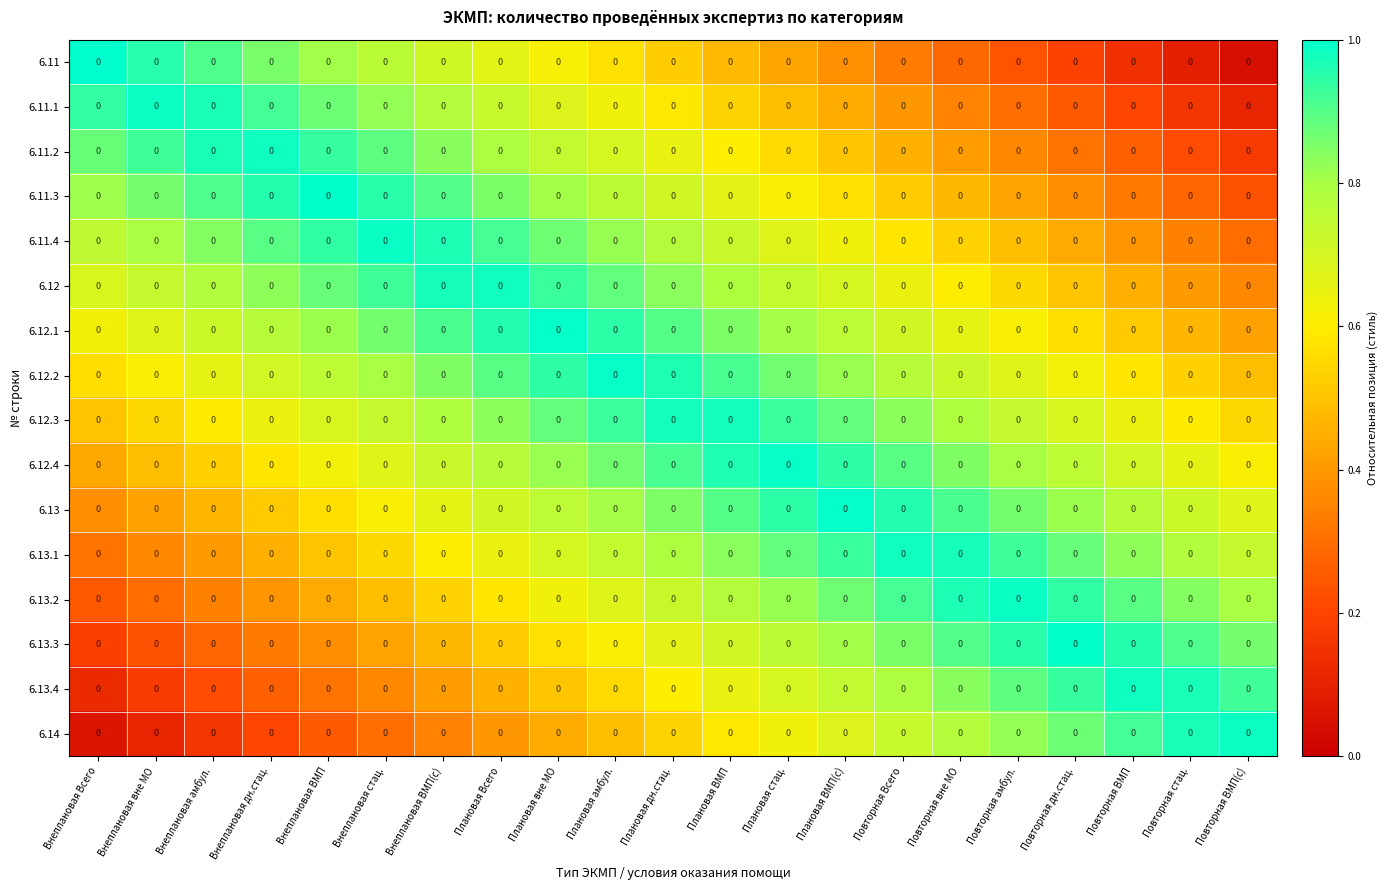

Reading left to right, list all the values displayed in this chart.

6.11: Внеплановая Всего=0.0	Внеплановая вне МО=0.0	Внеплановая амбул.=0.0	Внеплановая дн.стац.=0.0	Внеплановая ВМП=0.0	Внеплановая стац.=0.0	Внеплановая ВМП(с)=0.0	Плановая Всего=0.0	Плановая вне МО=0.0	Плановая амбул.=0.0	Плановая дн.стац.=0.0	Плановая ВМП=0.0	Плановая стац.=0.0	Плановая ВМП(с)=0.0	Повторная Всего=0.0	Повторная вне МО=0.0	Повторная амбул.=0.0	Повторная дн.стац.=0.0	Повторная ВМП=0.0	Повторная стац.=0.0	Повторная ВМП(с)=0.0
6.11.1: Внеплановая Всего=0.0	Внеплановая вне МО=0.0	Внеплановая амбул.=0.0	Внеплановая дн.стац.=0.0	Внеплановая ВМП=0.0	Внеплановая стац.=0.0	Внеплановая ВМП(с)=0.0	Плановая Всего=0.0	Плановая вне МО=0.0	Плановая амбул.=0.0	Плановая дн.стац.=0.0	Плановая ВМП=0.0	Плановая стац.=0.0	Плановая ВМП(с)=0.0	Повторная Всего=0.0	Повторная вне МО=0.0	Повторная амбул.=0.0	Повторная дн.стац.=0.0	Повторная ВМП=0.0	Повторная стац.=0.0	Повторная ВМП(с)=0.0
6.11.2: Внеплановая Всего=0.0	Внеплановая вне МО=0.0	Внеплановая амбул.=0.0	Внеплановая дн.стац.=0.0	Внеплановая ВМП=0.0	Внеплановая стац.=0.0	Внеплановая ВМП(с)=0.0	Плановая Всего=0.0	Плановая вне МО=0.0	Плановая амбул.=0.0	Плановая дн.стац.=0.0	Плановая ВМП=0.0	Плановая стац.=0.0	Плановая ВМП(с)=0.0	Повторная Всего=0.0	Повторная вне МО=0.0	Повторная амбул.=0.0	Повторная дн.стац.=0.0	Повторная ВМП=0.0	Повторная стац.=0.0	Повторная ВМП(с)=0.0
6.11.3: Внеплановая Всего=0.0	Внеплановая вне МО=0.0	Внеплановая амбул.=0.0	Внеплановая дн.стац.=0.0	Внеплановая ВМП=0.0	Внеплановая стац.=0.0	Внеплановая ВМП(с)=0.0	Плановая Всего=0.0	Плановая вне МО=0.0	Плановая амбул.=0.0	Плановая дн.стац.=0.0	Плановая ВМП=0.0	Плановая стац.=0.0	Плановая ВМП(с)=0.0	Повторная Всего=0.0	Повторная вне МО=0.0	Повторная амбул.=0.0	Повторная дн.стац.=0.0	Повторная ВМП=0.0	Повторная стац.=0.0	Повторная ВМП(с)=0.0
6.11.4: Внеплановая Всего=0.0	Внеплановая вне МО=0.0	Внеплановая амбул.=0.0	Внеплановая дн.стац.=0.0	Внеплановая ВМП=0.0	Внеплановая стац.=0.0	Внеплановая ВМП(с)=0.0	Плановая Всего=0.0	Плановая вне МО=0.0	Плановая амбул.=0.0	Плановая дн.стац.=0.0	Плановая ВМП=0.0	Плановая стац.=0.0	Плановая ВМП(с)=0.0	Повторная Всего=0.0	Повторная вне МО=0.0	Повторная амбул.=0.0	Повторная дн.стац.=0.0	Повторная ВМП=0.0	Повторная стац.=0.0	Повторная ВМП(с)=0.0
6.12: Внеплановая Всего=0.0	Внеплановая вне МО=0.0	Внеплановая амбул.=0.0	Внеплановая дн.стац.=0.0	Внеплановая ВМП=0.0	Внеплановая стац.=0.0	Внеплановая ВМП(с)=0.0	Плановая Всего=0.0	Плановая вне МО=0.0	Плановая амбул.=0.0	Плановая дн.стац.=0.0	Плановая ВМП=0.0	Плановая стац.=0.0	Плановая ВМП(с)=0.0	Повторная Всего=0.0	Повторная вне МО=0.0	Повторная амбул.=0.0	Повторная дн.стац.=0.0	Повторная ВМП=0.0	Повторная стац.=0.0	Повторная ВМП(с)=0.0
6.12.1: Внеплановая Всего=0.0	Внеплановая вне МО=0.0	Внеплановая амбул.=0.0	Внеплановая дн.стац.=0.0	Внеплановая ВМП=0.0	Внеплановая стац.=0.0	Внеплановая ВМП(с)=0.0	Плановая Всего=0.0	Плановая вне МО=0.0	Плановая амбул.=0.0	Плановая дн.стац.=0.0	Плановая ВМП=0.0	Плановая стац.=0.0	Плановая ВМП(с)=0.0	Повторная Всего=0.0	Повторная вне МО=0.0	Повторная амбул.=0.0	Повторная дн.стац.=0.0	Повторная ВМП=0.0	Повторная стац.=0.0	Повторная ВМП(с)=0.0
6.12.2: Внеплановая Всего=0.0	Внеплановая вне МО=0.0	Внеплановая амбул.=0.0	Внеплановая дн.стац.=0.0	Внеплановая ВМП=0.0	Внеплановая стац.=0.0	Внеплановая ВМП(с)=0.0	Плановая Всего=0.0	Плановая вне МО=0.0	Плановая амбул.=0.0	Плановая дн.стац.=0.0	Плановая ВМП=0.0	Плановая стац.=0.0	Плановая ВМП(с)=0.0	Повторная Всего=0.0	Повторная вне МО=0.0	Повторная амбул.=0.0	Повторная дн.стац.=0.0	Повторная ВМП=0.0	Повторная стац.=0.0	Повторная ВМП(с)=0.0
6.12.3: Внеплановая Всего=0.0	Внеплановая вне МО=0.0	Внеплановая амбул.=0.0	Внеплановая дн.стац.=0.0	Внеплановая ВМП=0.0	Внеплановая стац.=0.0	Внеплановая ВМП(с)=0.0	Плановая Всего=0.0	Плановая вне МО=0.0	Плановая амбул.=0.0	Плановая дн.стац.=0.0	Плановая ВМП=0.0	Плановая стац.=0.0	Плановая ВМП(с)=0.0	Повторная Всего=0.0	Повторная вне МО=0.0	Повторная амбул.=0.0	Повторная дн.стац.=0.0	Повторная ВМП=0.0	Повторная стац.=0.0	Повторная ВМП(с)=0.0
6.12.4: Внеплановая Всего=0.0	Внеплановая вне МО=0.0	Внеплановая амбул.=0.0	Внеплановая дн.стац.=0.0	Внеплановая ВМП=0.0	Внеплановая стац.=0.0	Внеплановая ВМП(с)=0.0	Плановая Всего=0.0	Плановая вне МО=0.0	Плановая амбул.=0.0	Плановая дн.стац.=0.0	Плановая ВМП=0.0	Плановая стац.=0.0	Плановая ВМП(с)=0.0	Повторная Всего=0.0	Повторная вне МО=0.0	Повторная амбул.=0.0	Повторная дн.стац.=0.0	Повторная ВМП=0.0	Повторная стац.=0.0	Повторная ВМП(с)=0.0
6.13: Внеплановая Всего=0.0	Внеплановая вне МО=0.0	Внеплановая амбул.=0.0	Внеплановая дн.стац.=0.0	Внеплановая ВМП=0.0	Внеплановая стац.=0.0	Внеплановая ВМП(с)=0.0	Плановая Всего=0.0	Плановая вне МО=0.0	Плановая амбул.=0.0	Плановая дн.стац.=0.0	Плановая ВМП=0.0	Плановая стац.=0.0	Плановая ВМП(с)=0.0	Повторная Всего=0.0	Повторная вне МО=0.0	Повторная амбул.=0.0	Повторная дн.стац.=0.0	Повторная ВМП=0.0	Повторная стац.=0.0	Повторная ВМП(с)=0.0
6.13.1: Внеплановая Всего=0.0	Внеплановая вне МО=0.0	Внеплановая амбул.=0.0	Внеплановая дн.стац.=0.0	Внеплановая ВМП=0.0	Внеплановая стац.=0.0	Внеплановая ВМП(с)=0.0	Плановая Всего=0.0	Плановая вне МО=0.0	Плановая амбул.=0.0	Плановая дн.стац.=0.0	Плановая ВМП=0.0	Плановая стац.=0.0	Плановая ВМП(с)=0.0	Повторная Всего=0.0	Повторная вне МО=0.0	Повторная амбул.=0.0	Повторная дн.стац.=0.0	Повторная ВМП=0.0	Повторная стац.=0.0	Повторная ВМП(с)=0.0
6.13.2: Внеплановая Всего=0.0	Внеплановая вне МО=0.0	Внеплановая амбул.=0.0	Внеплановая дн.стац.=0.0	Внеплановая ВМП=0.0	Внеплановая стац.=0.0	Внеплановая ВМП(с)=0.0	Плановая Всего=0.0	Плановая вне МО=0.0	Плановая амбул.=0.0	Плановая дн.стац.=0.0	Плановая ВМП=0.0	Плановая стац.=0.0	Плановая ВМП(с)=0.0	Повторная Всего=0.0	Повторная вне МО=0.0	Повторная амбул.=0.0	Повторная дн.стац.=0.0	Повторная ВМП=0.0	Повторная стац.=0.0	Повторная ВМП(с)=0.0
6.13.3: Внеплановая Всего=0.0	Внеплановая вне МО=0.0	Внеплановая амбул.=0.0	Внеплановая дн.стац.=0.0	Внеплановая ВМП=0.0	Внеплановая стац.=0.0	Внеплановая ВМП(с)=0.0	Плановая Всего=0.0	Плановая вне МО=0.0	Плановая амбул.=0.0	Плановая дн.стац.=0.0	Плановая ВМП=0.0	Плановая стац.=0.0	Плановая ВМП(с)=0.0	Повторная Всего=0.0	Повторная вне МО=0.0	Повторная амбул.=0.0	Повторная дн.стац.=0.0	Повторная ВМП=0.0	Повторная стац.=0.0	Повторная ВМП(с)=0.0
6.13.4: Внеплановая Всего=0.0	Внеплановая вне МО=0.0	Внеплановая амбул.=0.0	Внеплановая дн.стац.=0.0	Внеплановая ВМП=0.0	Внеплановая стац.=0.0	Внеплановая ВМП(с)=0.0	Плановая Всего=0.0	Плановая вне МО=0.0	Плановая амбул.=0.0	Плановая дн.стац.=0.0	Плановая ВМП=0.0	Плановая стац.=0.0	Плановая ВМП(с)=0.0	Повторная Всего=0.0	Повторная вне МО=0.0	Повторная амбул.=0.0	Повторная дн.стац.=0.0	Повторная ВМП=0.0	Повторная стац.=0.0	Повторная ВМП(с)=0.0
6.14: Внеплановая Всего=0.0	Внеплановая вне МО=0.0	Внеплановая амбул.=0.0	Внеплановая дн.стац.=0.0	Внеплановая ВМП=0.0	Внеплановая стац.=0.0	Внеплановая ВМП(с)=0.0	Плановая Всего=0.0	Плановая вне МО=0.0	Плановая амбул.=0.0	Плановая дн.стац.=0.0	Плановая ВМП=0.0	Плановая стац.=0.0	Плановая ВМП(с)=0.0	Повторная Всего=0.0	Повторная вне МО=0.0	Повторная амбул.=0.0	Повторная дн.стац.=0.0	Повторная ВМП=0.0	Повторная стац.=0.0	Повторная ВМП(с)=0.0